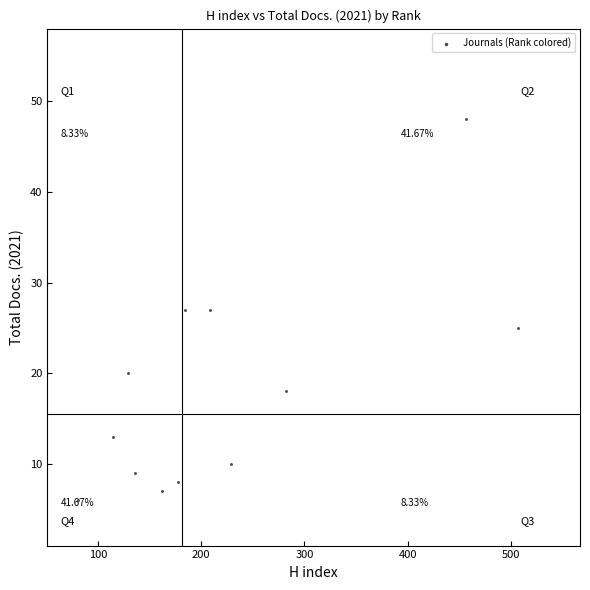

What is the average Y value?

18